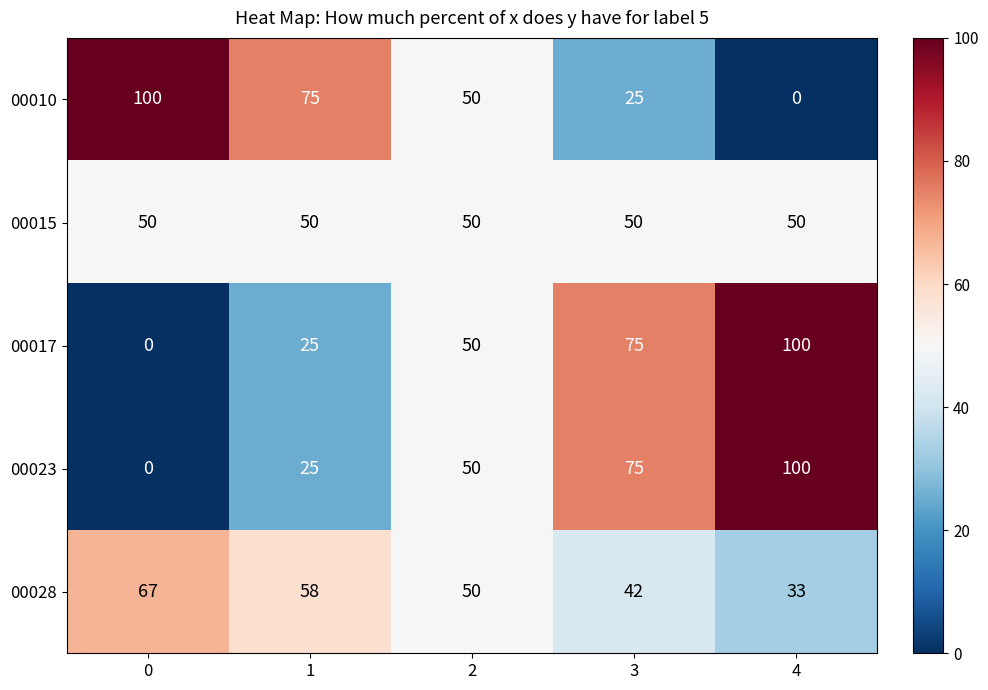

What is the maximum value for 00028?

67